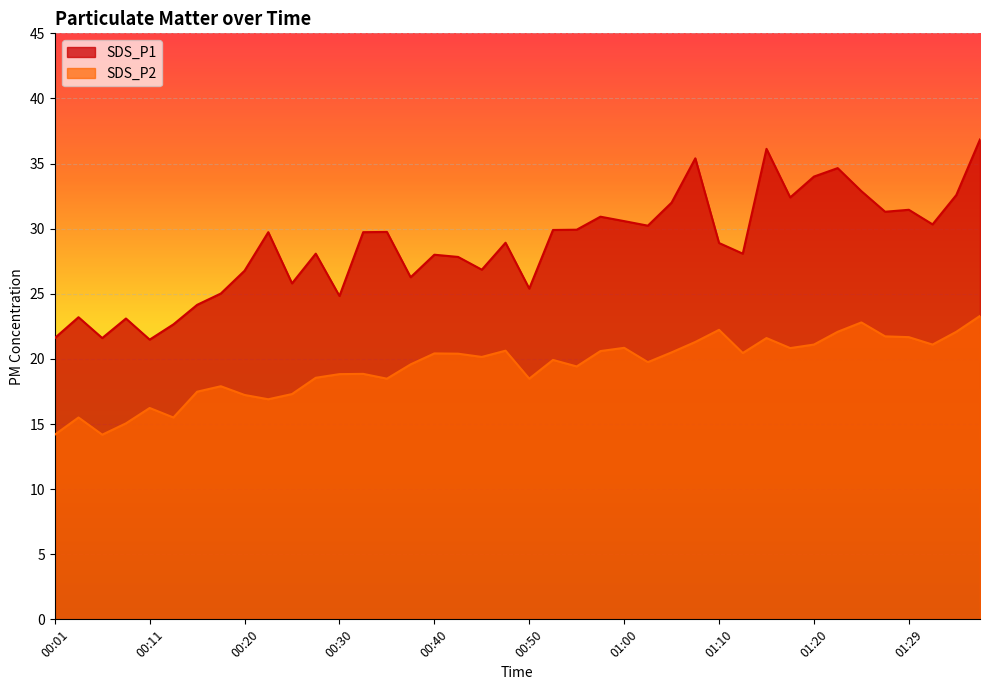

Is the value of SDS_P2 at 00:30 greater than the value of SDS_P1 at 01:22?

No